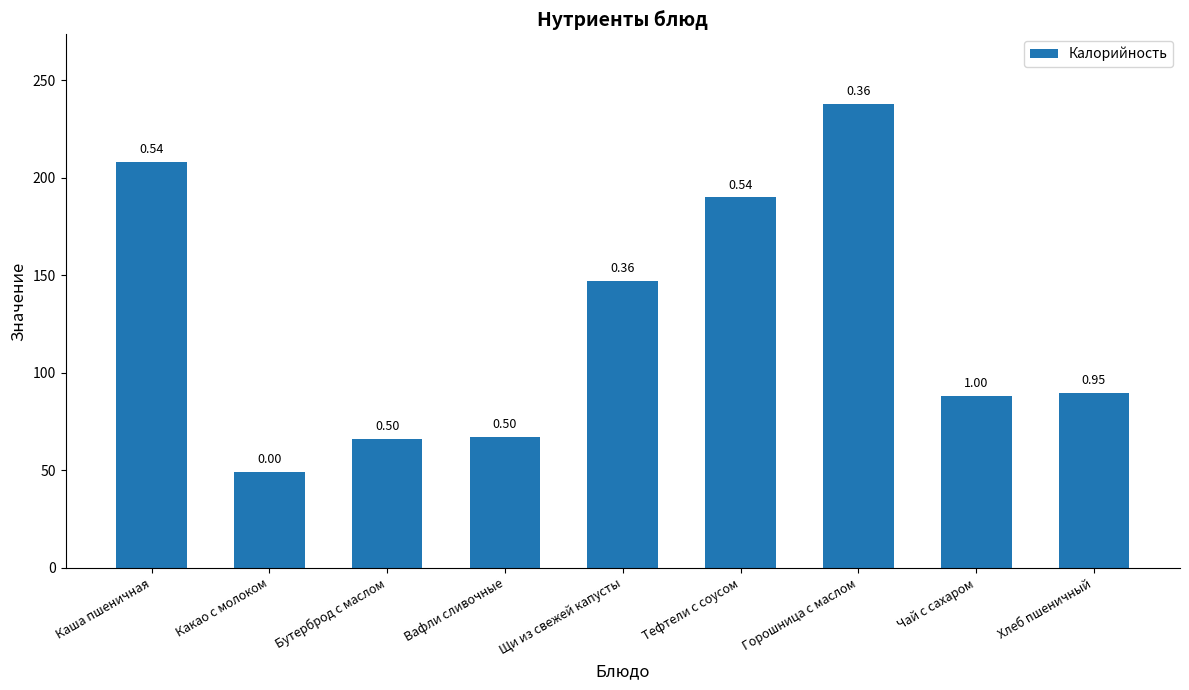

The value at Щи из свежей капусты is 147.0. True or false?

True